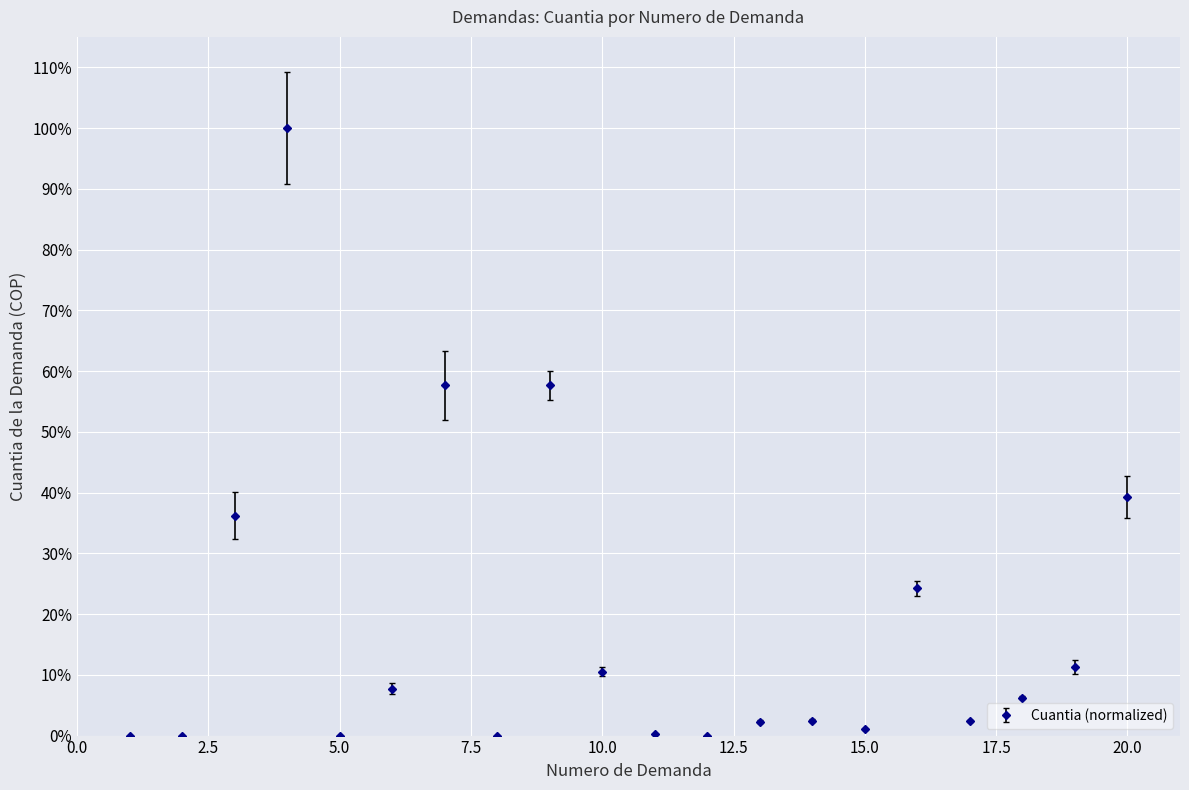

Rank the categories by value from lowest to highest.

1, 2, 5, 8, 12, 11, 15, 13, 17, 14, 18, 6, 10, 19, 16, 3, 20, 7, 9, 4